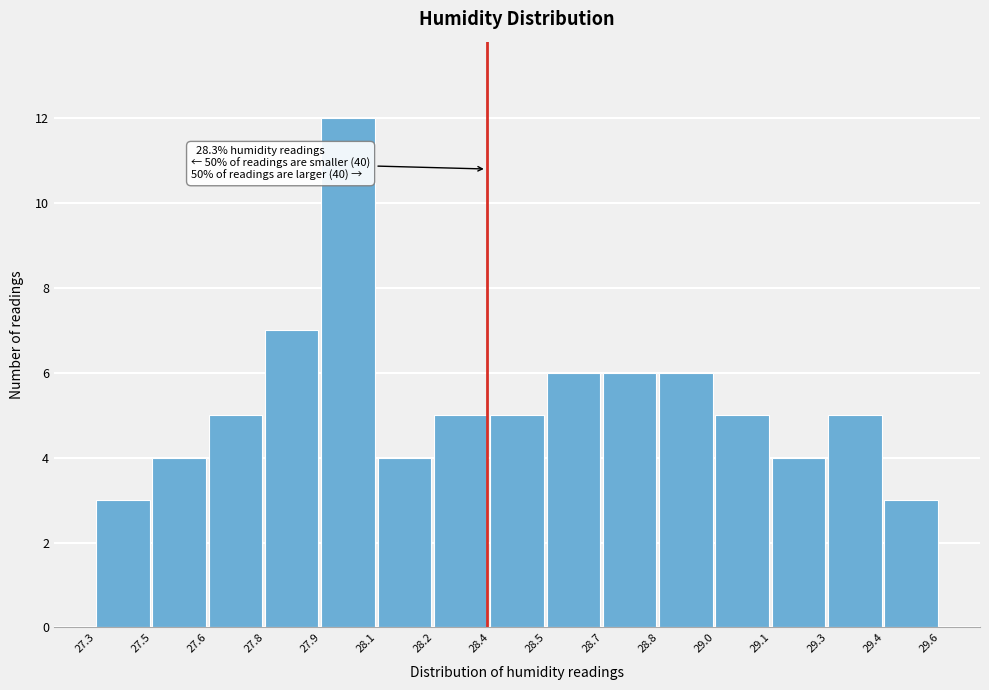

Reading left to right, list all the values displayed in this chart.

3	4	5	7	12	4	5	5	6	6	6	5	4	5	3